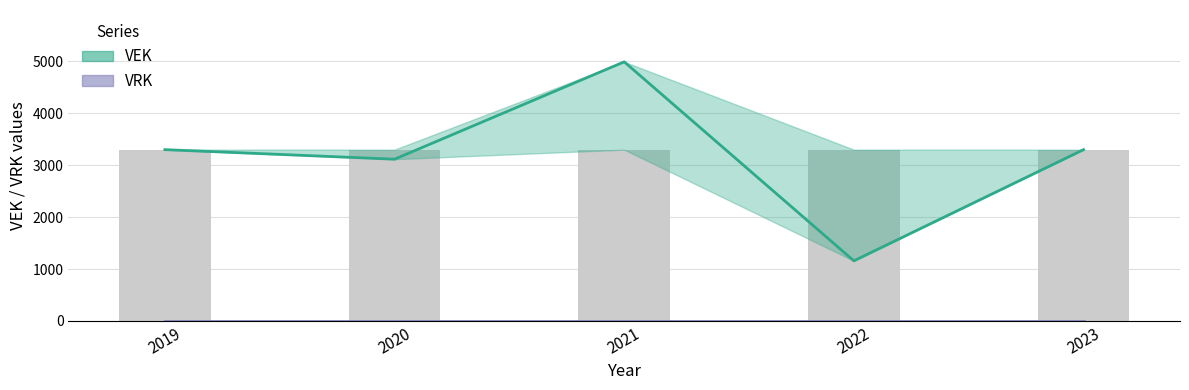

How many categories are shown in the chart?

5